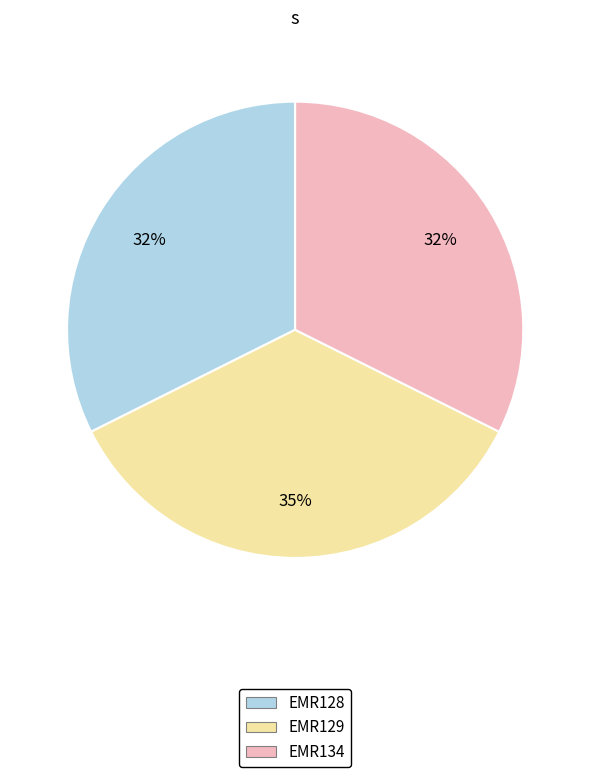

Is it true that EMR128 is 42% of the pie?

False